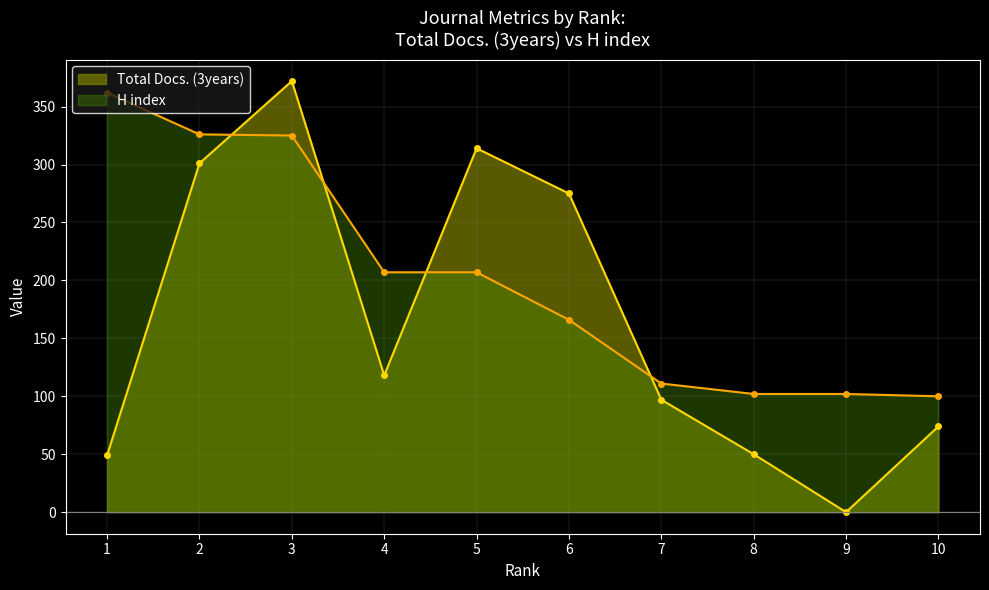

Which category has the highest value in the Total Docs. (3years) series?

3